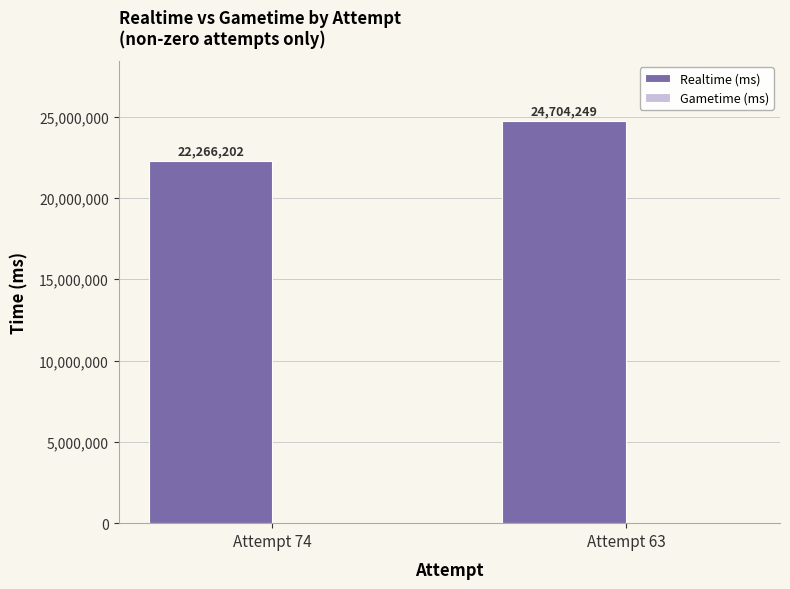

List the labels in order of value, largest first.

Attempt 63, Attempt 74